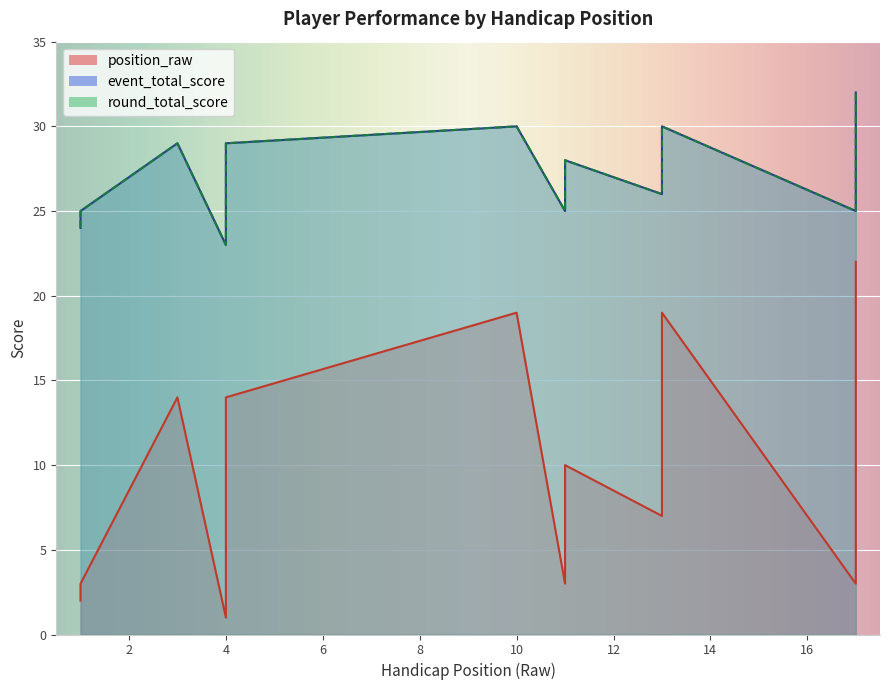

Reading left to right, list all the values displayed in this chart.

position_raw: 1=2	1=3	3=14	4=1	4=3	4=8	4=10	4=10	4=14	10=19	11=3	11=10	13=7	13=8	13=14	13=19	17=3	17=14	17=22
event_total_score: 1=24	1=25	3=29	4=23	4=25	4=27	4=28	4=28	4=29	10=30	11=25	11=28	13=26	13=27	13=29	13=30	17=25	17=29	17=32
round_total_score: 1=24	1=25	3=29	4=23	4=25	4=27	4=28	4=28	4=29	10=30	11=25	11=28	13=26	13=27	13=29	13=30	17=25	17=29	17=32